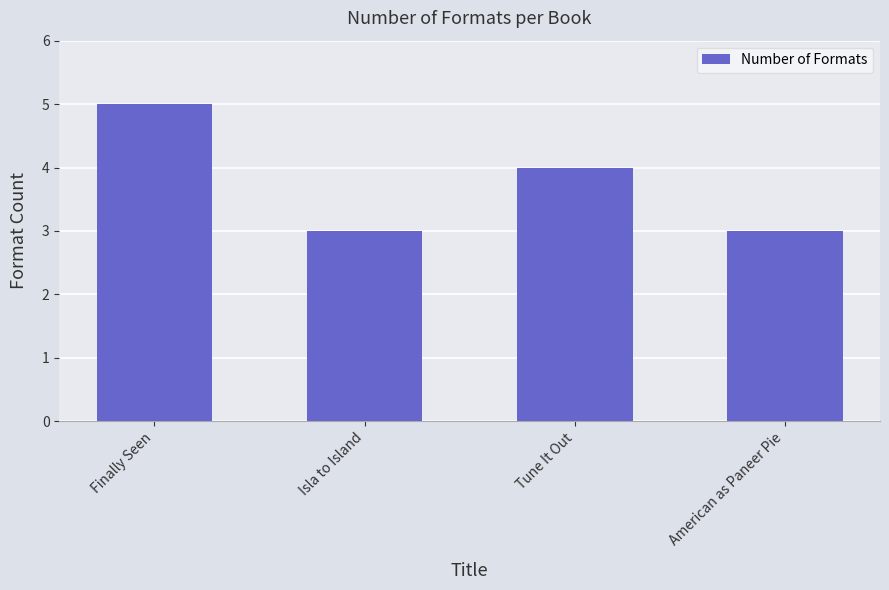

Are the bars horizontal?

No